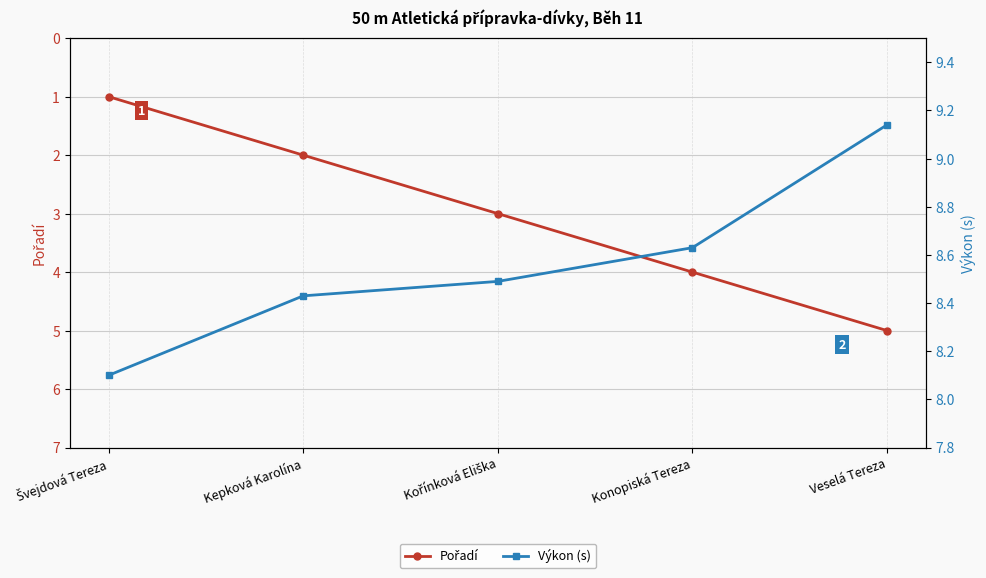

Rank the categories by Výkon (s) value from lowest to highest.

Švejdová Tereza, Kepková Karolína, Kořínková Eliška, Konopiská Tereza, Veselá Tereza